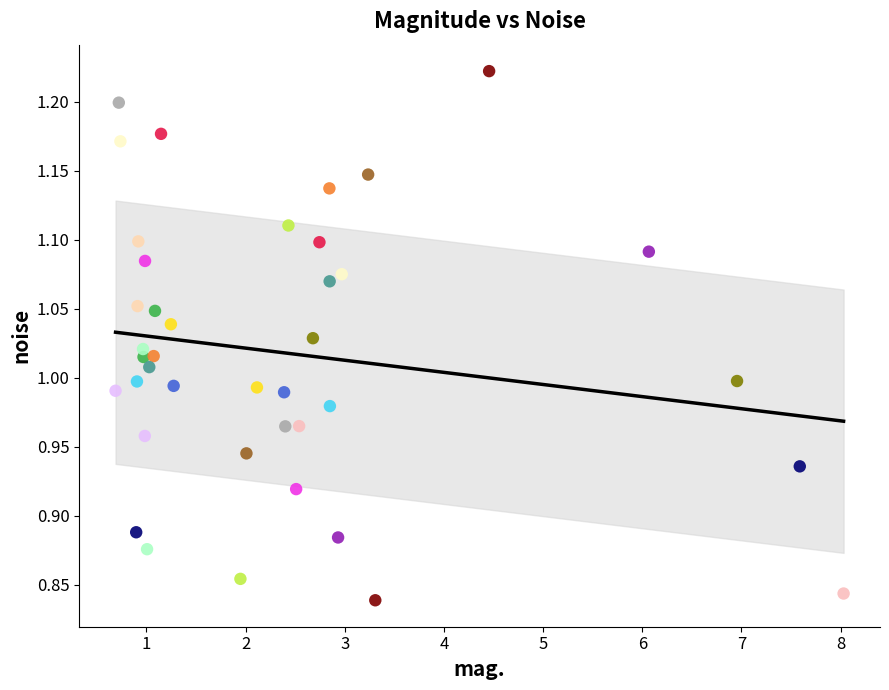

What is the range of Y values (max minus min)?

0.4